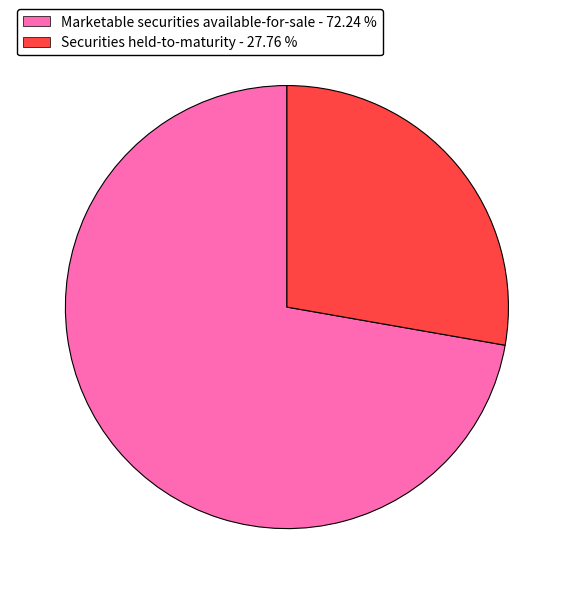

Rank the categories by value from lowest to highest.

Securities held-to-maturity, Marketable securities available-for-sale